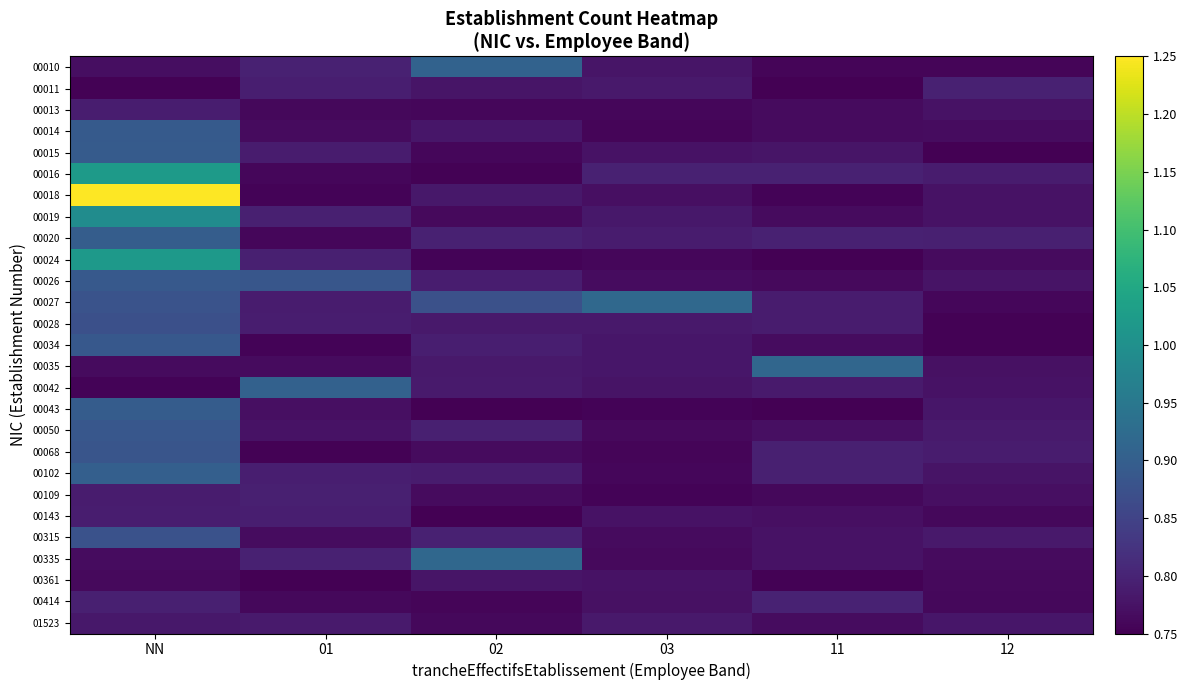

Reading left to right, what are all the values shown in this chart?

00010: NN=0.8	01=0.8	02=0.9	03=0.8	11=0.8	12=0.8
00011: NN=0.8	01=0.8	02=0.8	03=0.8	11=0.8	12=0.8
00013: NN=0.8	01=0.8	02=0.8	03=0.8	11=0.8	12=0.8
00014: NN=0.9	01=0.8	02=0.8	03=0.8	11=0.8	12=0.8
00015: NN=0.9	01=0.8	02=0.8	03=0.8	11=0.8	12=0.8
00016: NN=1.0	01=0.8	02=0.8	03=0.8	11=0.8	12=0.8
00018: NN=1.2	01=0.8	02=0.8	03=0.8	11=0.8	12=0.8
00019: NN=1.0	01=0.8	02=0.8	03=0.8	11=0.8	12=0.8
00020: NN=0.9	01=0.8	02=0.8	03=0.8	11=0.8	12=0.8
00024: NN=1.0	01=0.8	02=0.8	03=0.8	11=0.8	12=0.8
00026: NN=0.9	01=0.9	02=0.8	03=0.8	11=0.8	12=0.8
00027: NN=0.9	01=0.8	02=0.9	03=0.9	11=0.8	12=0.8
00028: NN=0.9	01=0.8	02=0.8	03=0.8	11=0.8	12=0.8
00034: NN=0.9	01=0.8	02=0.8	03=0.8	11=0.8	12=0.8
00035: NN=0.8	01=0.8	02=0.8	03=0.8	11=0.9	12=0.8
00042: NN=0.8	01=0.9	02=0.8	03=0.8	11=0.8	12=0.8
00043: NN=0.9	01=0.8	02=0.8	03=0.8	11=0.8	12=0.8
00050: NN=0.9	01=0.8	02=0.8	03=0.8	11=0.8	12=0.8
00068: NN=0.9	01=0.8	02=0.8	03=0.8	11=0.8	12=0.8
00102: NN=0.9	01=0.8	02=0.8	03=0.8	11=0.8	12=0.8
00109: NN=0.8	01=0.8	02=0.8	03=0.8	11=0.8	12=0.8
00143: NN=0.8	01=0.8	02=0.8	03=0.8	11=0.8	12=0.8
00315: NN=0.9	01=0.8	02=0.8	03=0.8	11=0.8	12=0.8
00335: NN=0.8	01=0.8	02=0.9	03=0.8	11=0.8	12=0.8
00361: NN=0.8	01=0.8	02=0.8	03=0.8	11=0.8	12=0.8
00414: NN=0.8	01=0.8	02=0.8	03=0.8	11=0.8	12=0.8
01523: NN=0.8	01=0.8	02=0.8	03=0.8	11=0.8	12=0.8